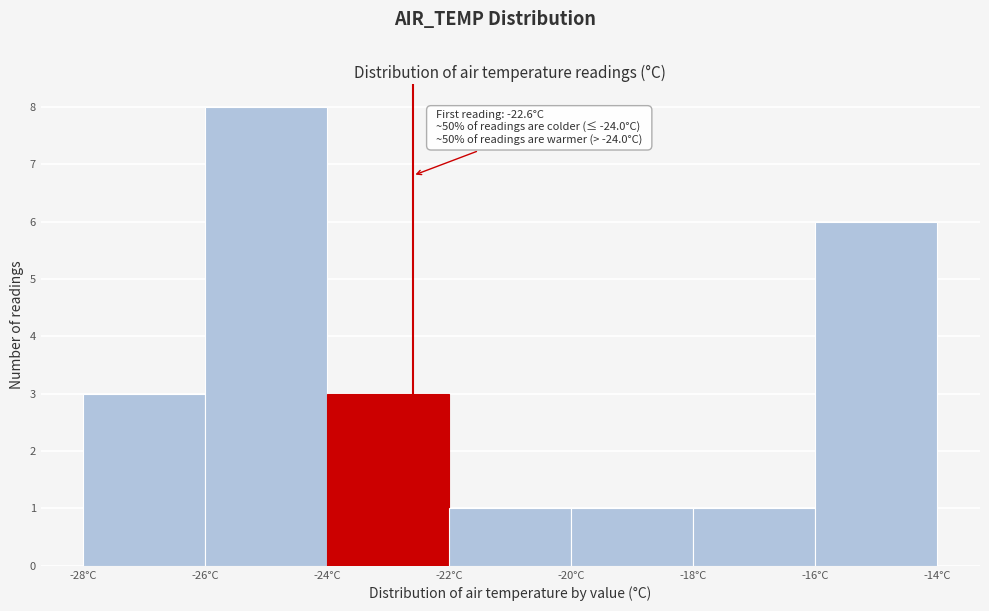

Over which range of the x-axis is the bar tallest?

-26 to -24